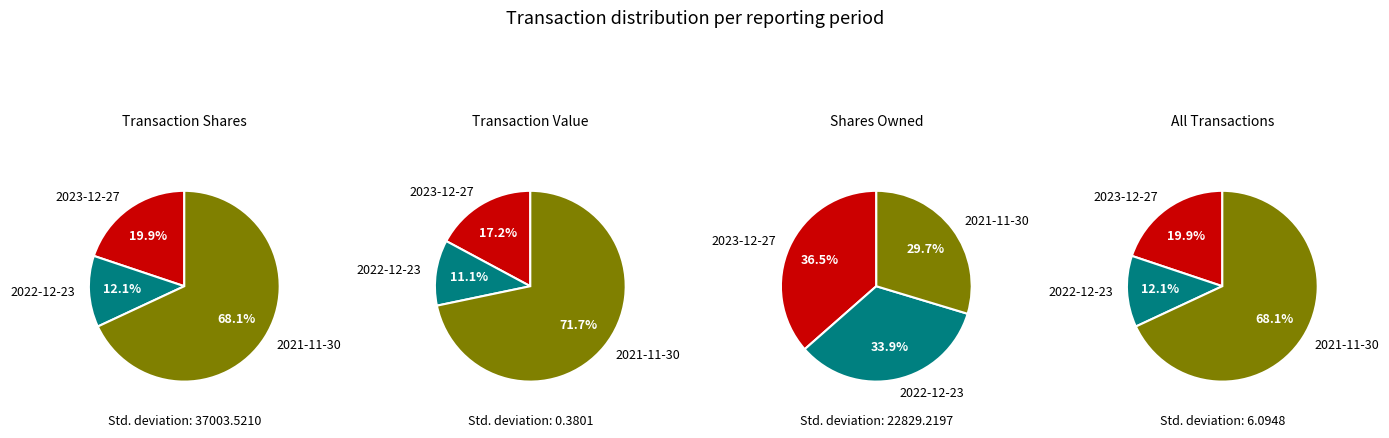

Which category has the biggest portion of the pie?

transactionValue